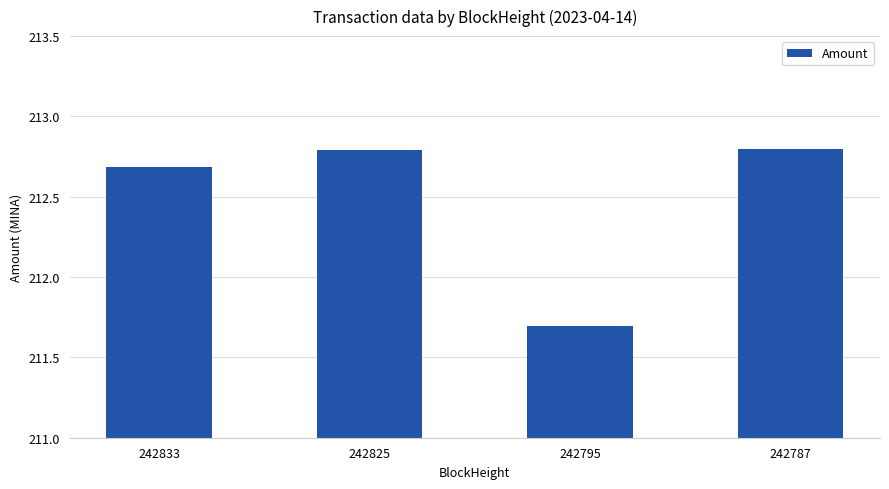

What is the difference between the maximum and minimum values?

1.1